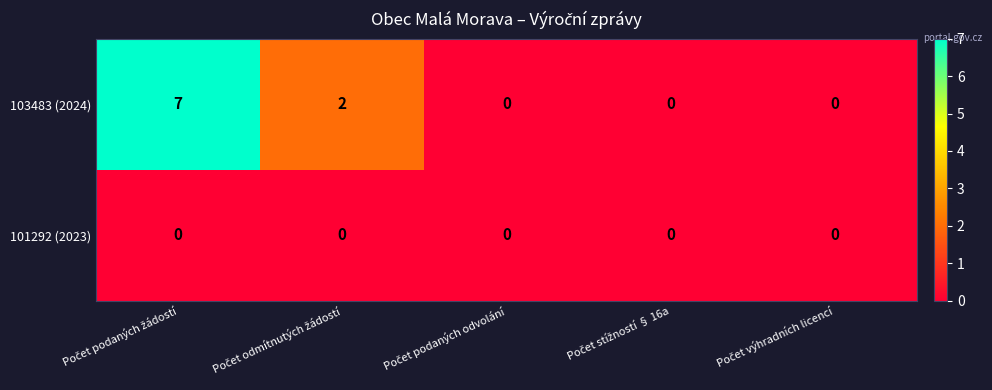

Reading right to left, extract all data points from this chart.

103483 (2024): 0	0	0	2	7
101292 (2023): 0	0	0	0	0